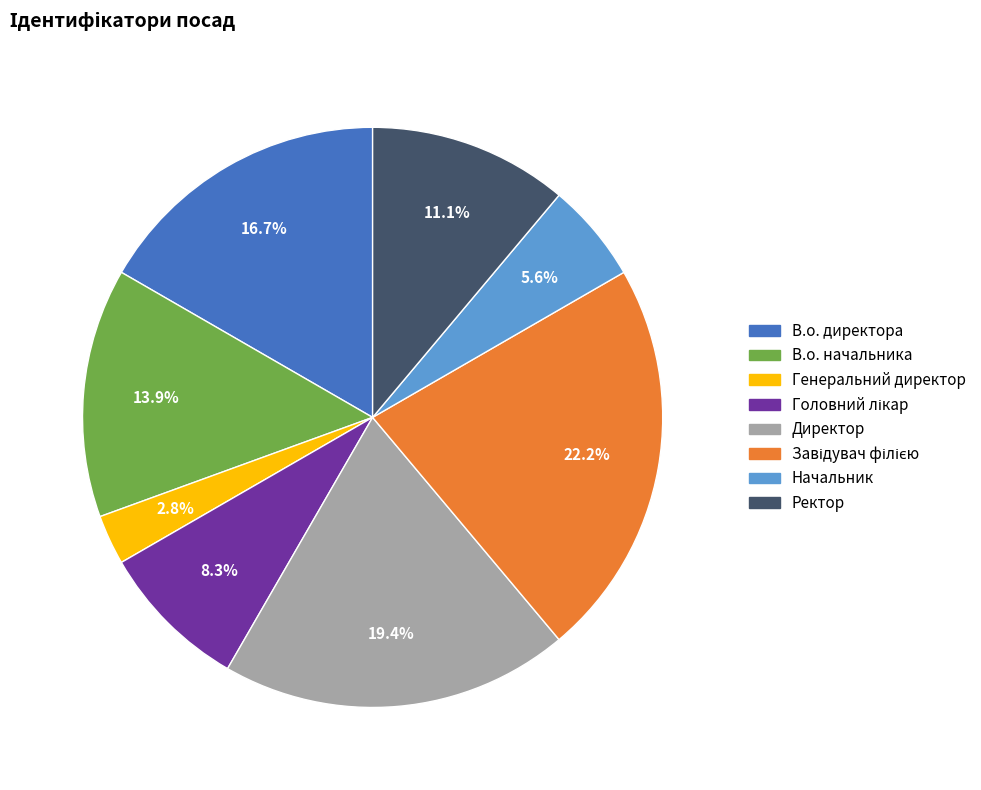

What percentage do Директор and В.о. начальника together represent?

33.3%